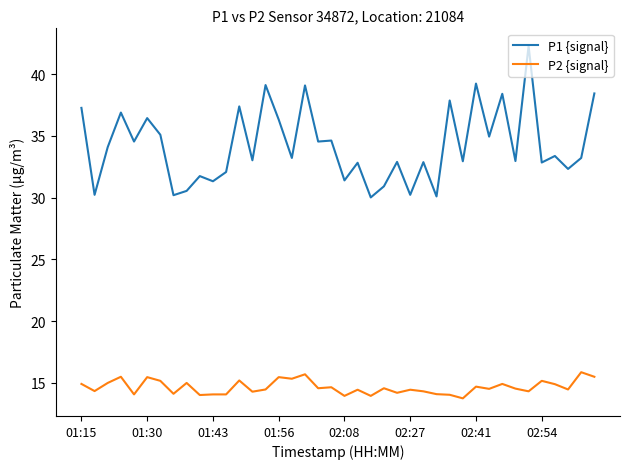

True or false: P2 {signal} and P1 {signal} cross at least once.

False